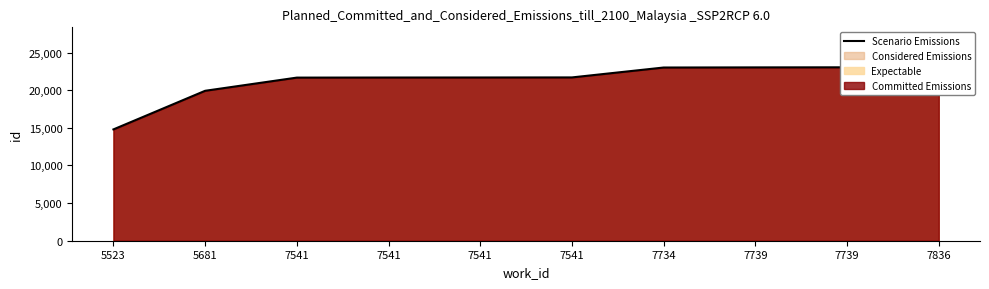

What is the sum of all values?

214100